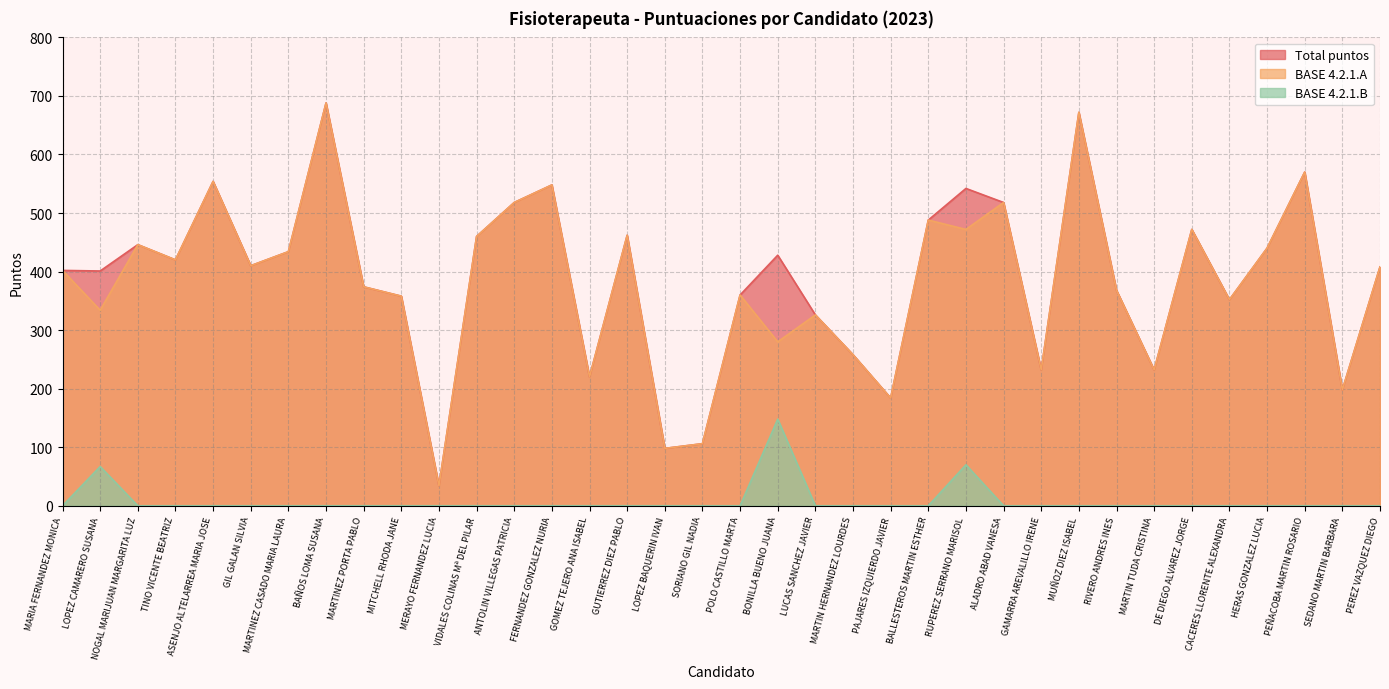

List the labels in order of BASE 4.2.1.A value, largest first.

BAÑOS LOMA SUSANA, MUÑOZ DIEZ ISABEL, PEÑACOBA MARTIN ROSARIO, ASENJO ALTELARREA MARIA JOSE, FERNANDEZ GONZALEZ NURIA, ANTOLIN VILLEGAS PATRICIA, ALADRO ABAD VANESA, BALLESTEROS MARTIN ESTHER, RUPEREZ SERRANO MARISOL, DE DIEGO ALVAREZ JORGE, GUTIERREZ DIEZ PABLO, VIDALES COLINAS Mª DEL PILAR, NOGAL MARIJUAN MARGARITA LUZ, HERAS GONZALEZ LUCIA, MARTINEZ CASADO MARIA LAURA, TINO VICENTE BEATRIZ, GIL GALAN SILVIA, PEREZ VAZQUEZ DIEGO, MARIA FERNANDEZ MONICA, MARTINEZ PORTA PABLO, RIVERO ANDRES INES, POLO CASTILLO MARTA, MITCHELL RHODA JANE, CACERES LLORENTE ALEXANDRA, LOPEZ CAMARERO SUSANA, LUCAS SANCHEZ JAVIER, BONILLA BUENO JUANA, MARTIN HERNANDEZ LOURDES, GAMARRA AREVALILLO IRENE, MARTIN TUDA CRISTINA, GOMEZ TEJERO ANA ISABEL, SEDANO MARTIN BARBARA, PAJARES IZQUIERDO JAVIER, SORIANO GIL NADIA, LOPEZ BAQUERIN IVAN, MERAYO FERNANDEZ LUCIA